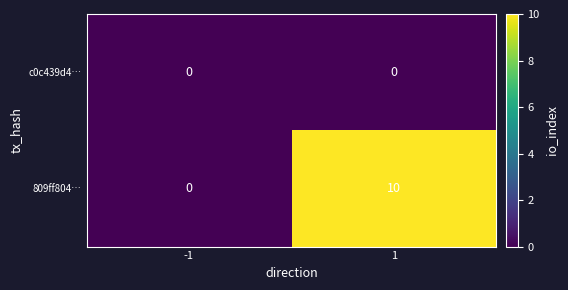

How many values in 809ff804… are above zero?

1